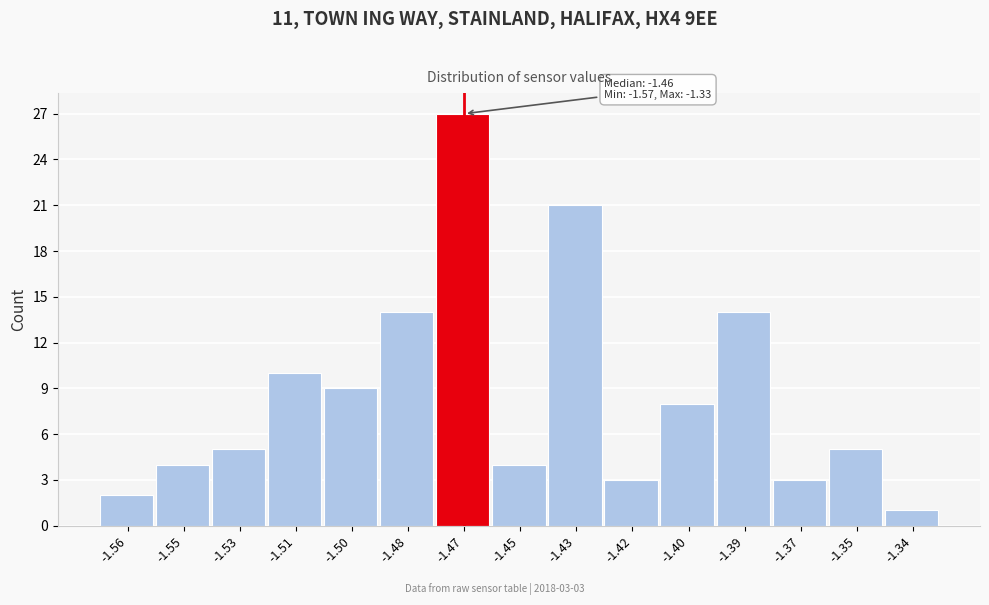

Reading left to right, list all the values displayed in this chart.

2	4	5	10	9	14	27	4	21	3	8	14	3	5	1